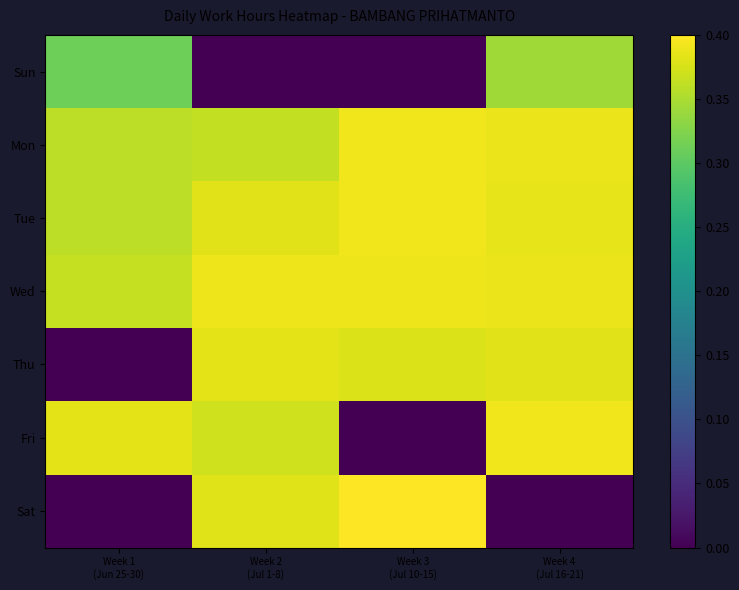

At how many categories does at least one series exceed 0?

4